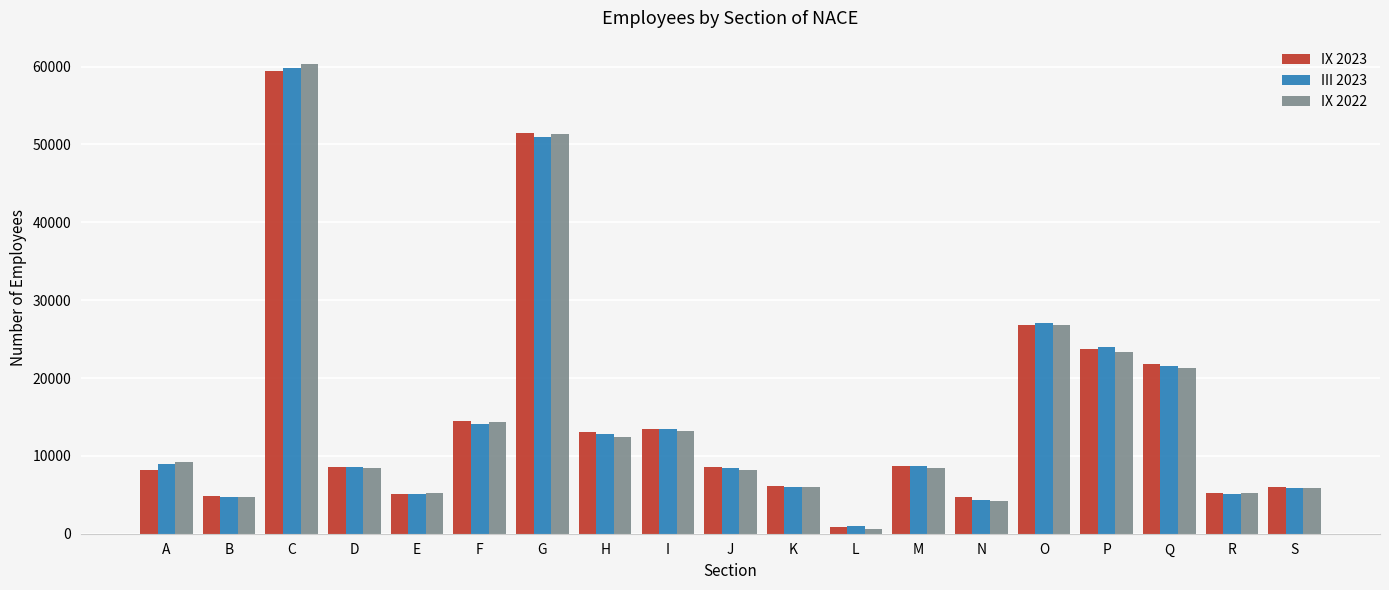

At which label is III 2023 closest to 30345?

O